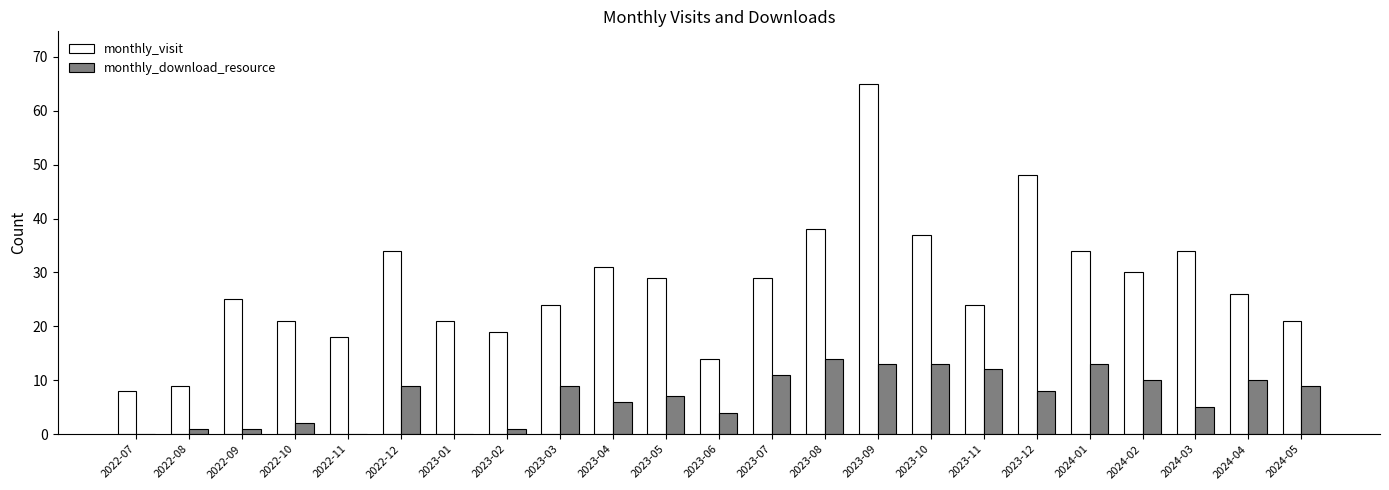

How many groups of bars are there?

23